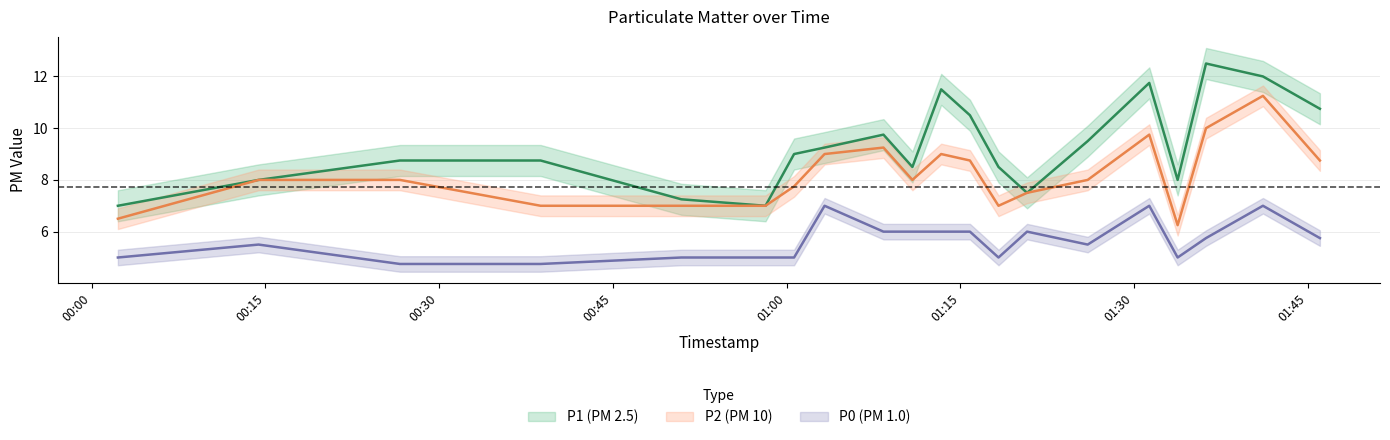

What is the total value across all series at 2023-04-08T00:58:11?

19.0